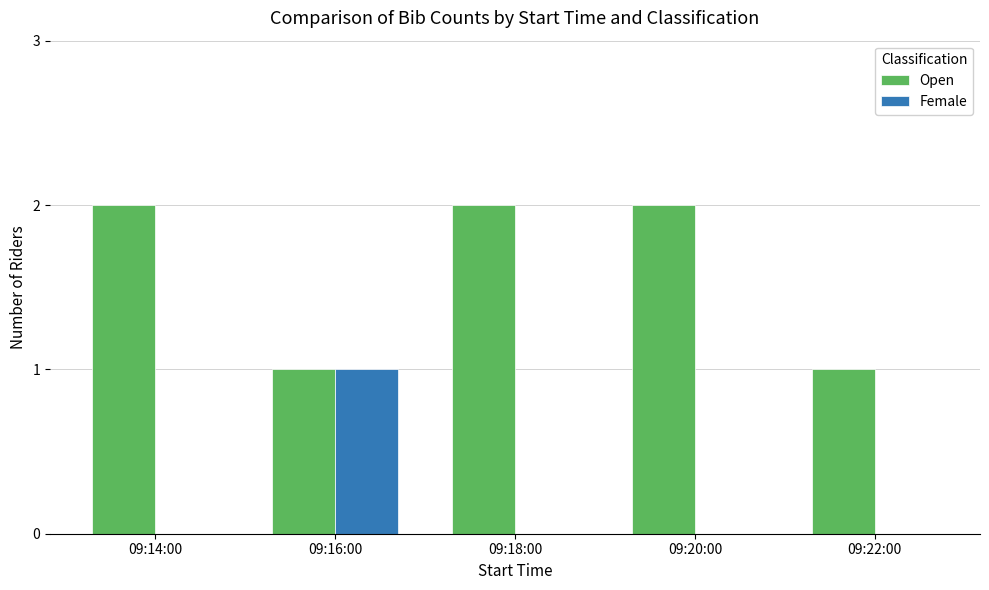

Reading right to left, what are all the values shown in this chart?

Open: 1	2	2	1	2
Female: 0	0	0	1	0